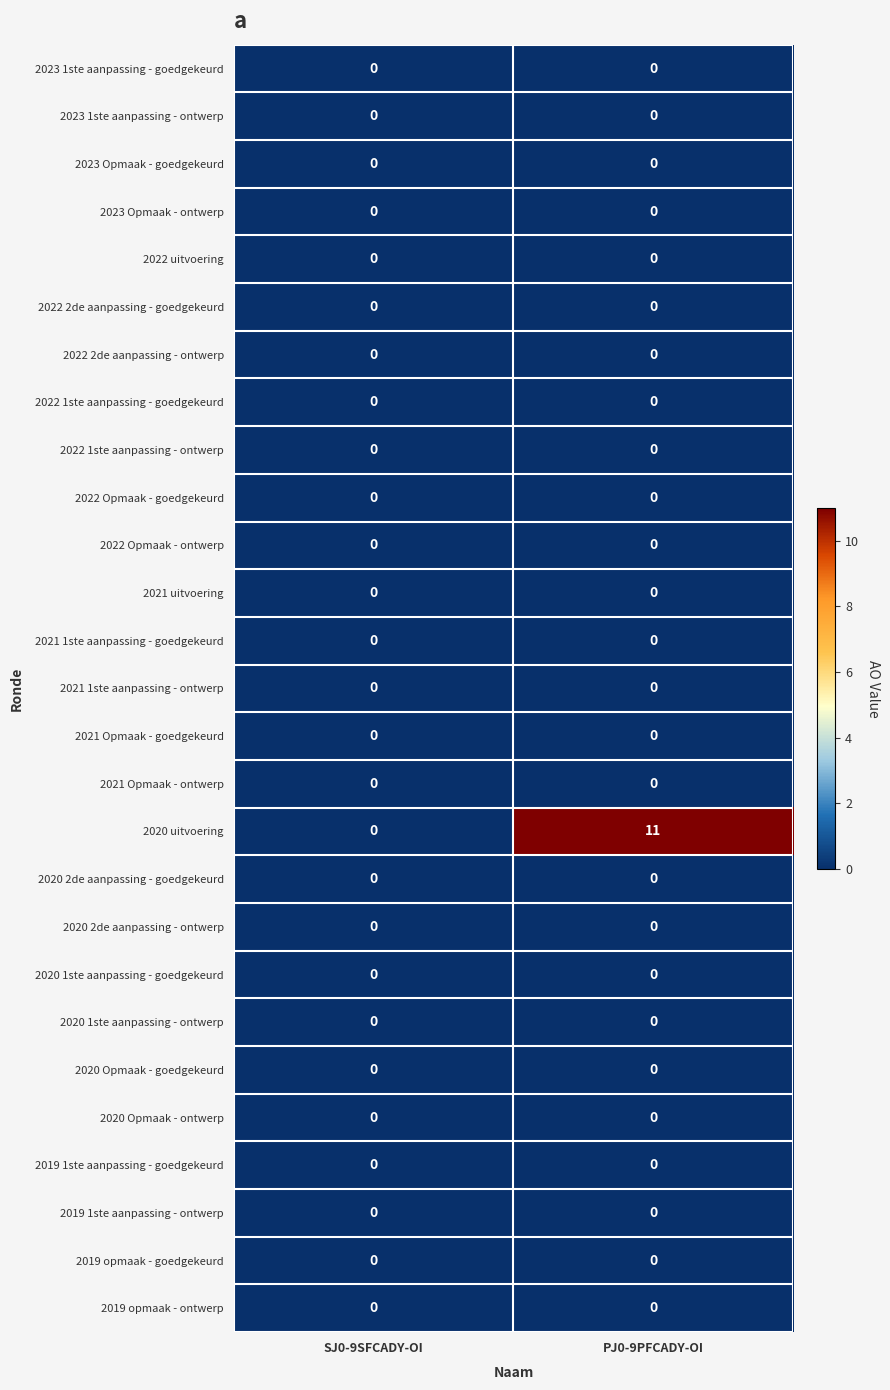

At which category is the sum across all series the highest?

PJ0-9PFCADY-OI